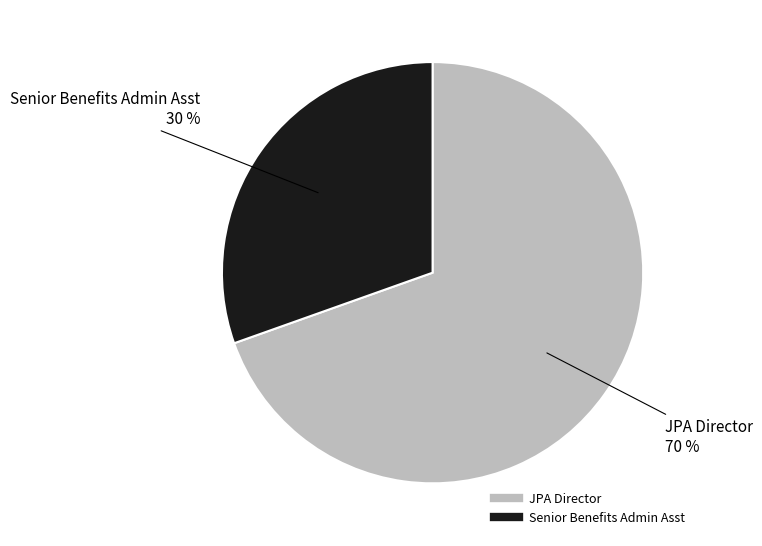

How many slices are in this pie chart?

2